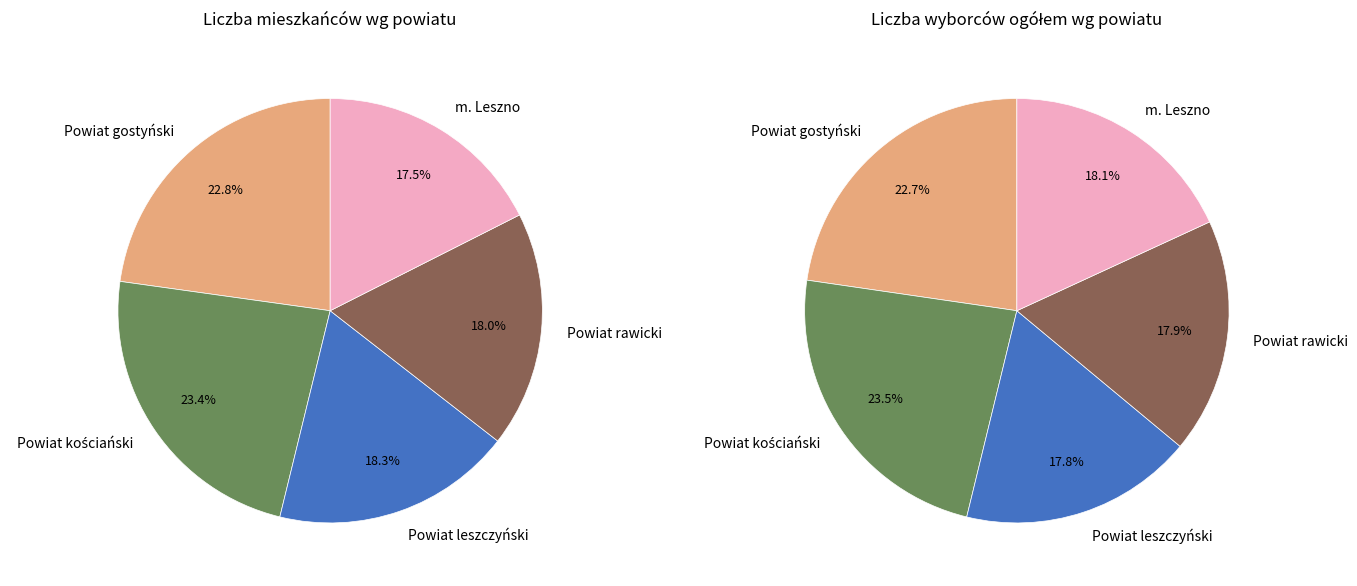

Is there a majority slice in this chart?

No